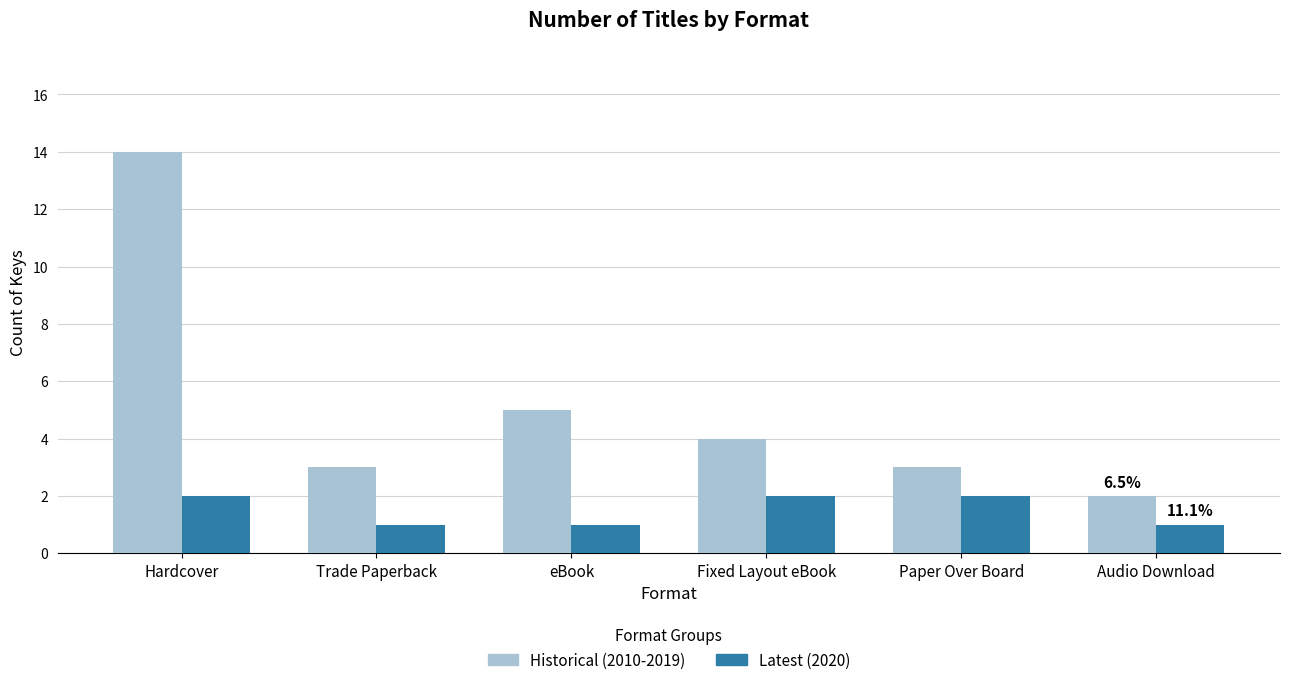

At Trade Paperback, list the series in order from smallest to largest.

Latest (2020), Historical (2010-2019)